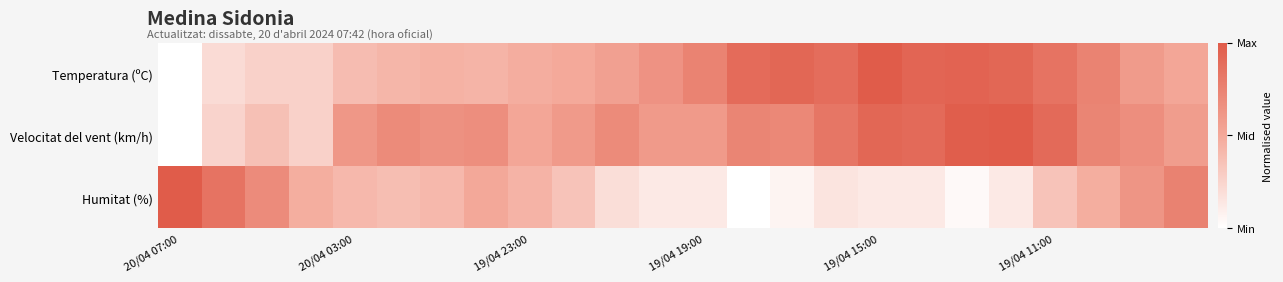

Reading left to right, what are all the values shown in this chart?

Temperatura (ºC): 0.0	0.2	0.3	0.3	0.4	0.4	0.4	0.4	0.5	0.5	0.6	0.6	0.7	0.9	0.9	0.9	1.0	0.9	0.9	0.9	0.8	0.7	0.6	0.5
Velocitat del vent (km/h): 0.0	0.2	0.4	0.3	0.6	0.7	0.7	0.7	0.5	0.6	0.7	0.6	0.6	0.7	0.7	0.8	0.9	0.9	1.0	1.0	0.9	0.7	0.7	0.6
Humitat (%): 1.0	0.8	0.7	0.5	0.4	0.4	0.4	0.5	0.4	0.3	0.2	0.1	0.1	0.0	0.1	0.2	0.1	0.1	0.0	0.1	0.3	0.5	0.6	0.8